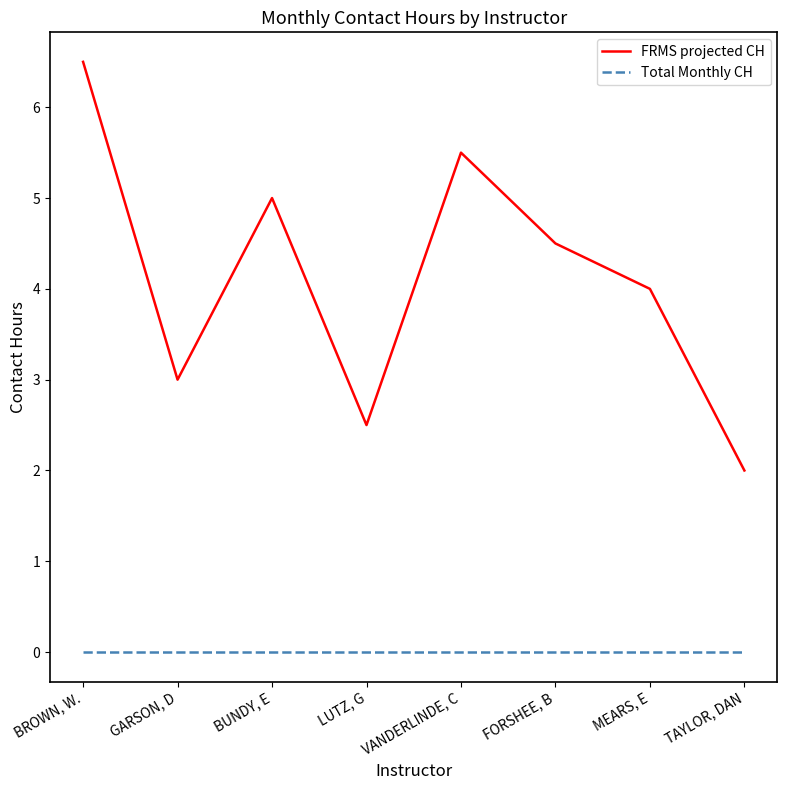

Which series has the widest spread of values?

FRMS projected CH